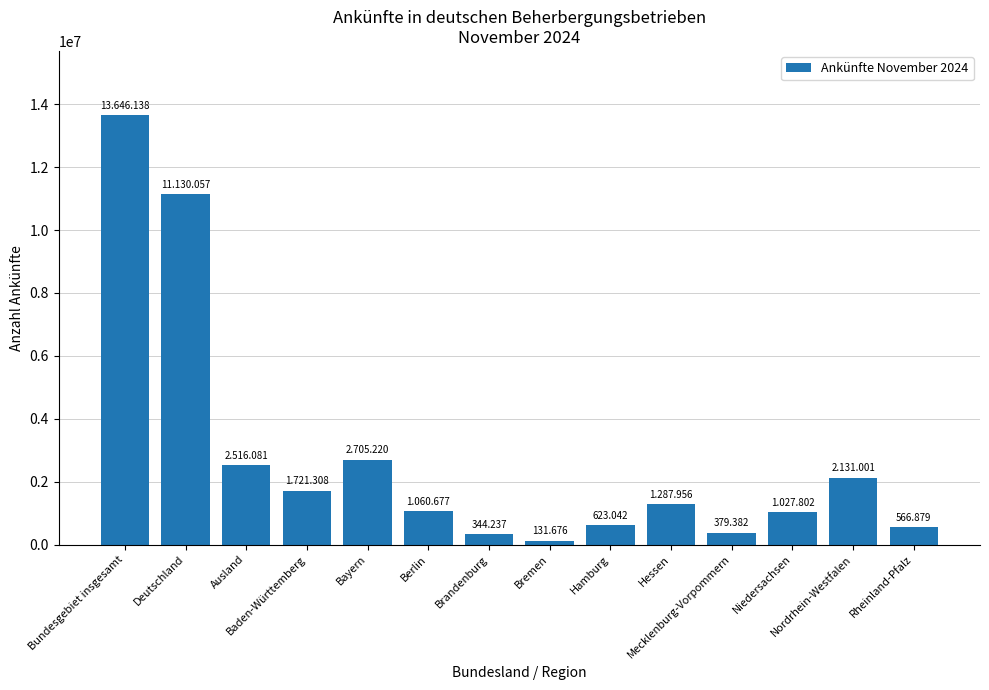

What is the greatest value displayed?

13646138